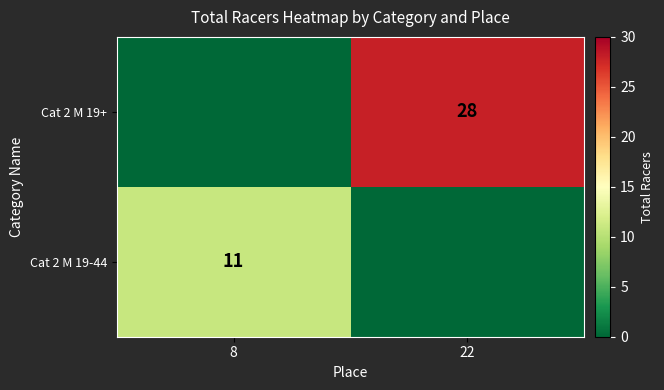

The value of Cat 2 M 19+ at 22 is 50. True or false?

False